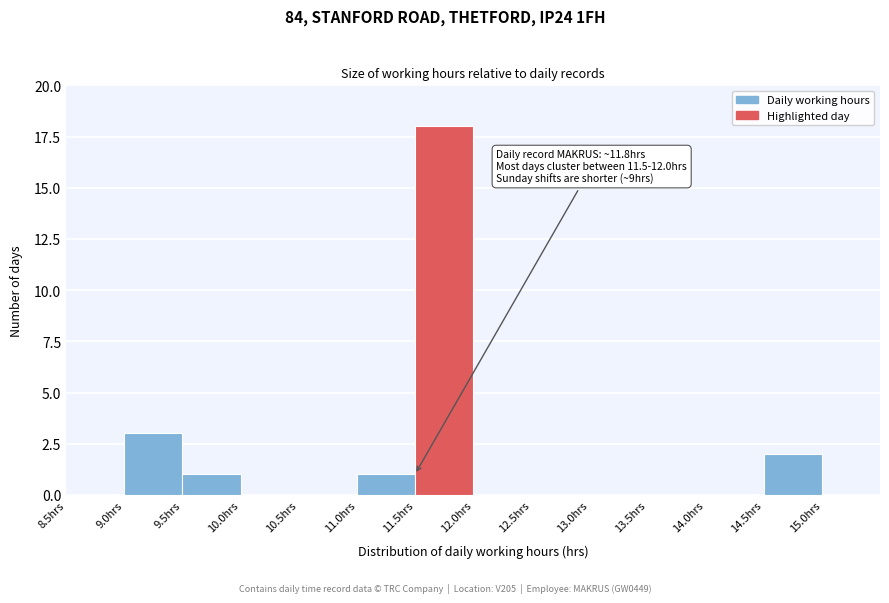

Which range on the x-axis has the tallest bar?

11.5 to 12.0